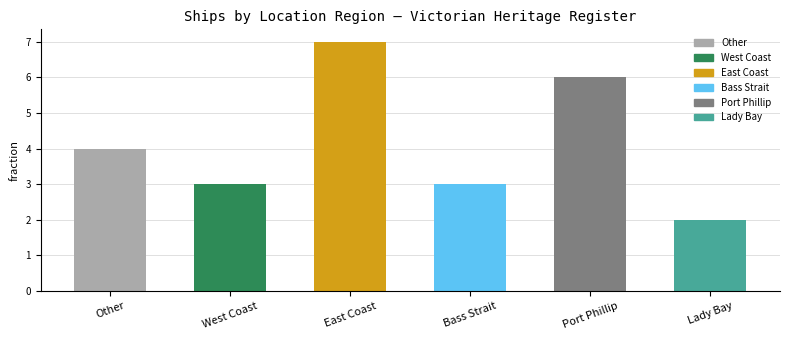

What is the average value?

4